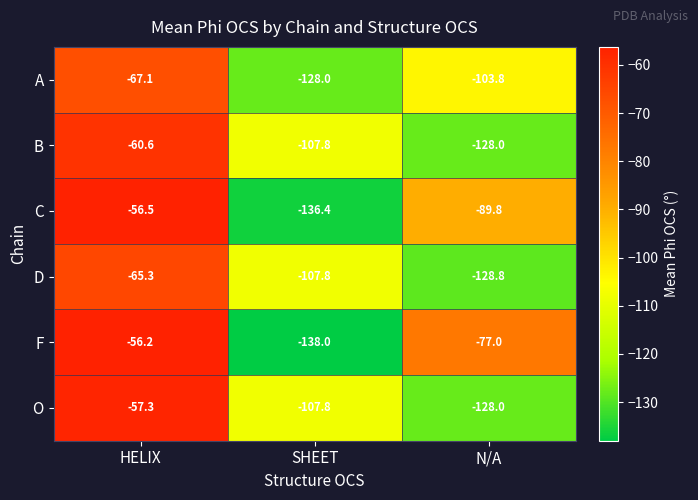

Which category has the highest value across all series?

HELIX